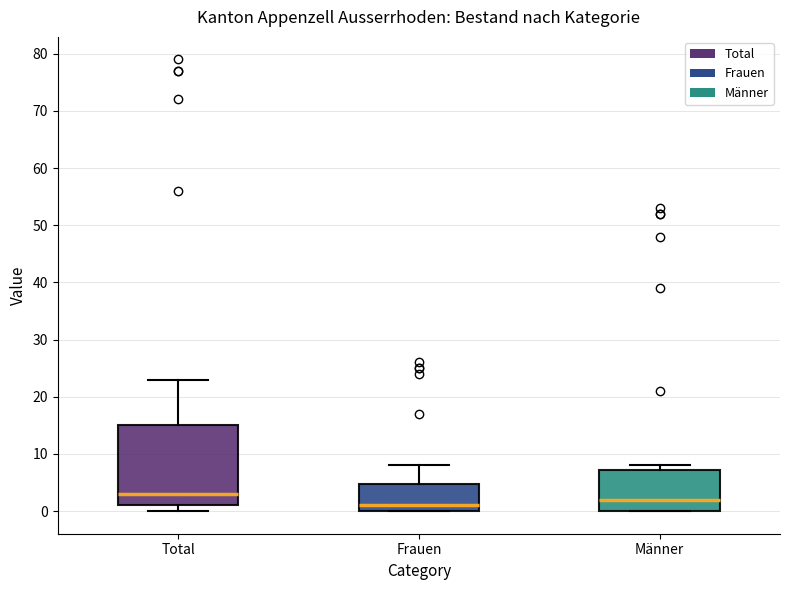

Reading left to right, transcribe this box plot: for each box, give where its median line is, the range the box spans, and where its two whiskers end, as read against the y-axis. The values are not printed on the chart, so give them approximately, as read against the axis.

Total: median 3, box 1 to 15, whiskers 0 to 23
Frauen: median 1, box 0 to 5, whiskers 0 to 8
Männer: median 2, box 0 to 7, whiskers 0 to 8